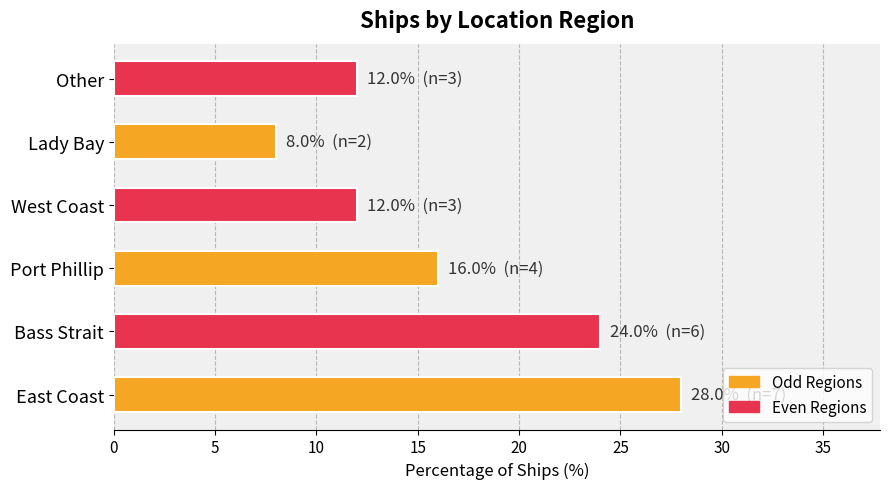

Which category has the lowest value across all series?

Lady Bay